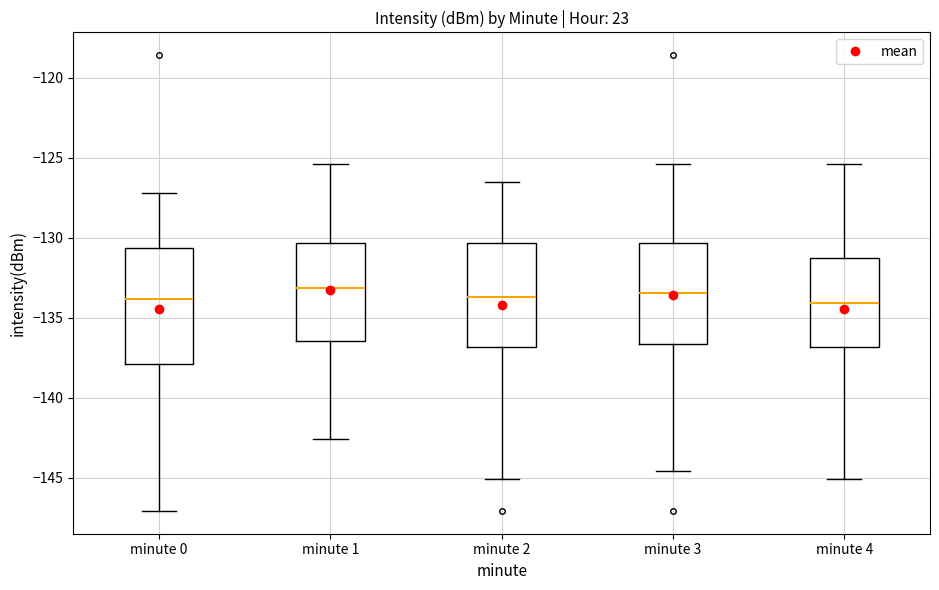

Reading left to right, read every box against the y-axis: the position of its median line, the range the box covers, and the ends of its whiskers. The values are not printed on the chart, so give them approximately, as read against the axis.

minute 0: median -134.0, box -138.0 to -130.5, whiskers -147.0 to -127.0
minute 1: median -133.0, box -136.5 to -130.5, whiskers -142.5 to -125.5
minute 2: median -133.5, box -137.0 to -130.5, whiskers -145.0 to -126.5
minute 3: median -133.5, box -136.5 to -130.5, whiskers -144.5 to -125.5
minute 4: median -134.0, box -137.0 to -131.5, whiskers -145.0 to -125.5